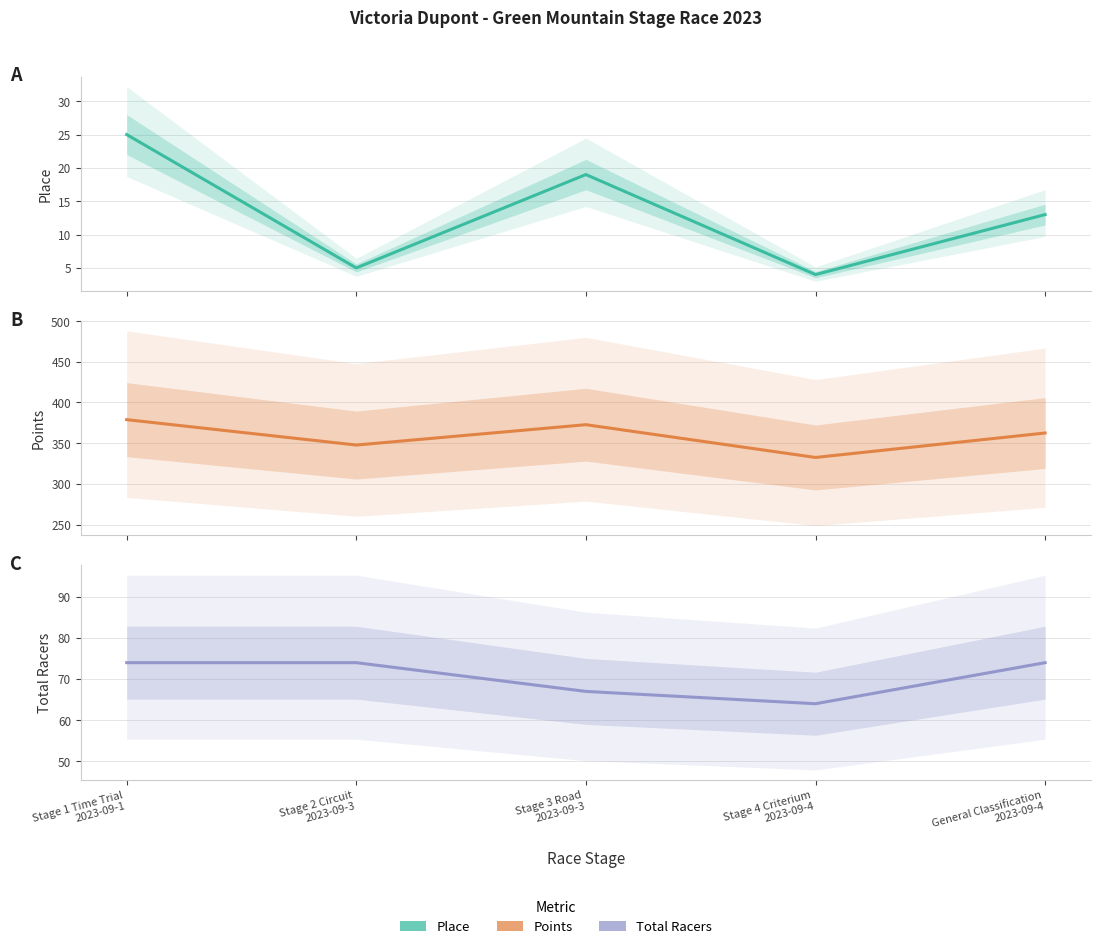

Is this an area chart (filled region under the line)?

No